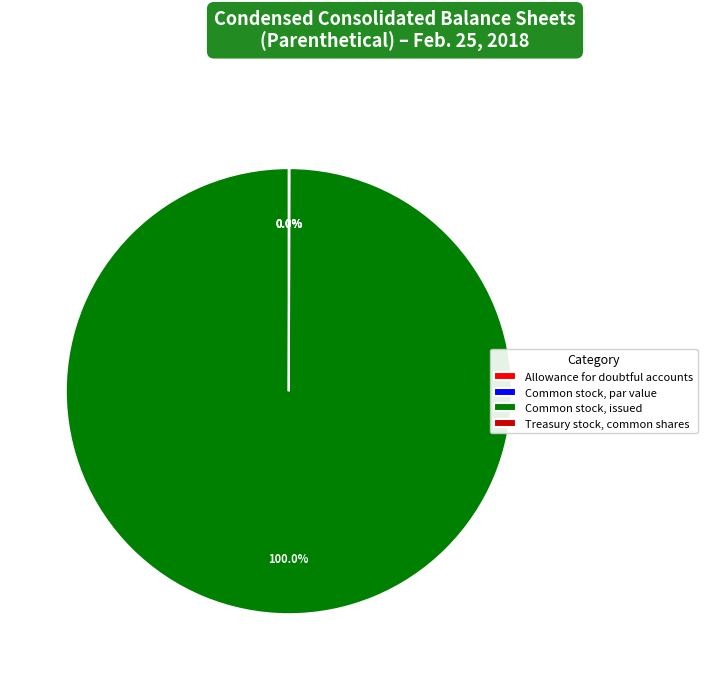

What is the smallest slice in the pie chart?

Allowance for doubtful accounts